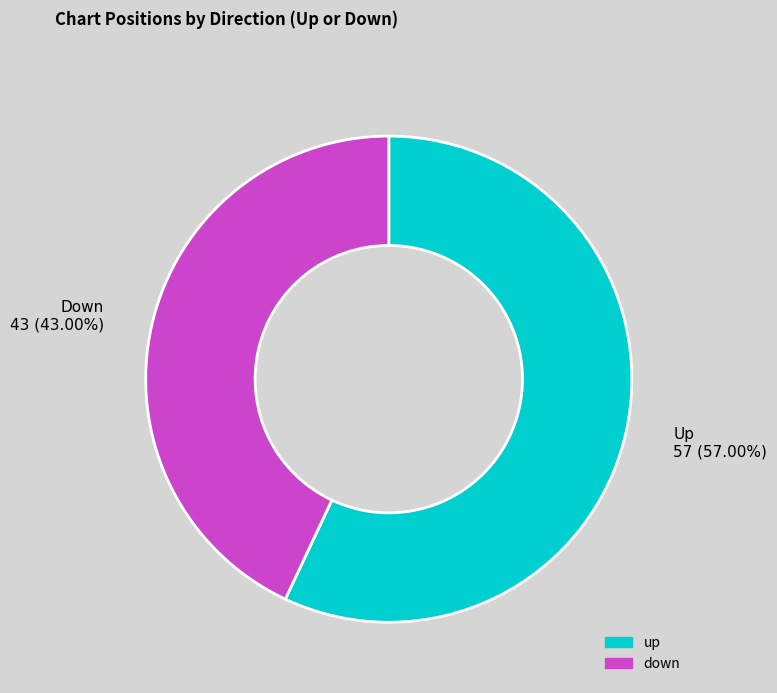

Do down and up together represent more than half of the pie?

Yes